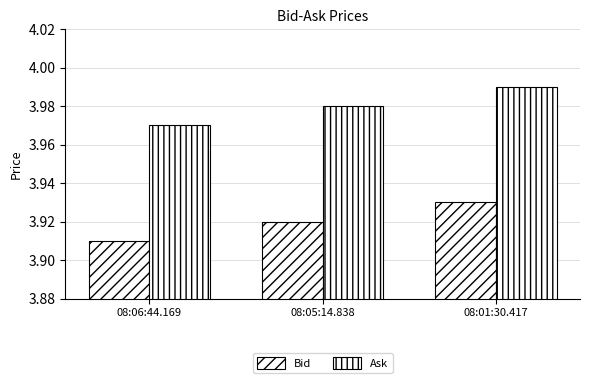

How many bars are there in total?

6